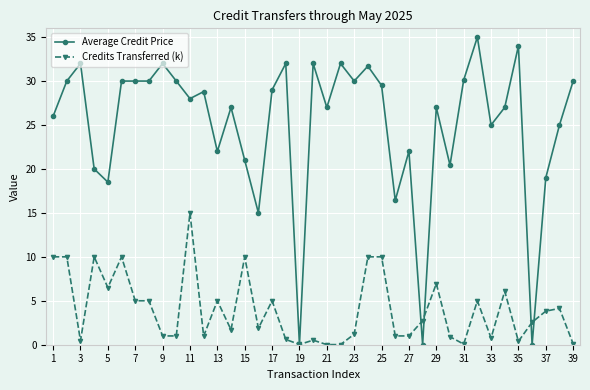

Rank the series by their average value, from highest to lowest.

Average Credit Price, Credits Transferred (k)